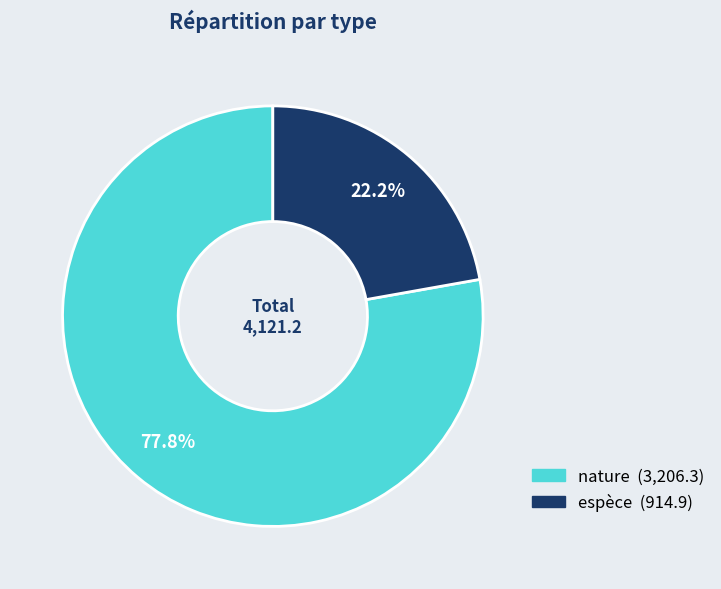

To the nearest percent, what is the combined percentage of espèce and nature?

100%